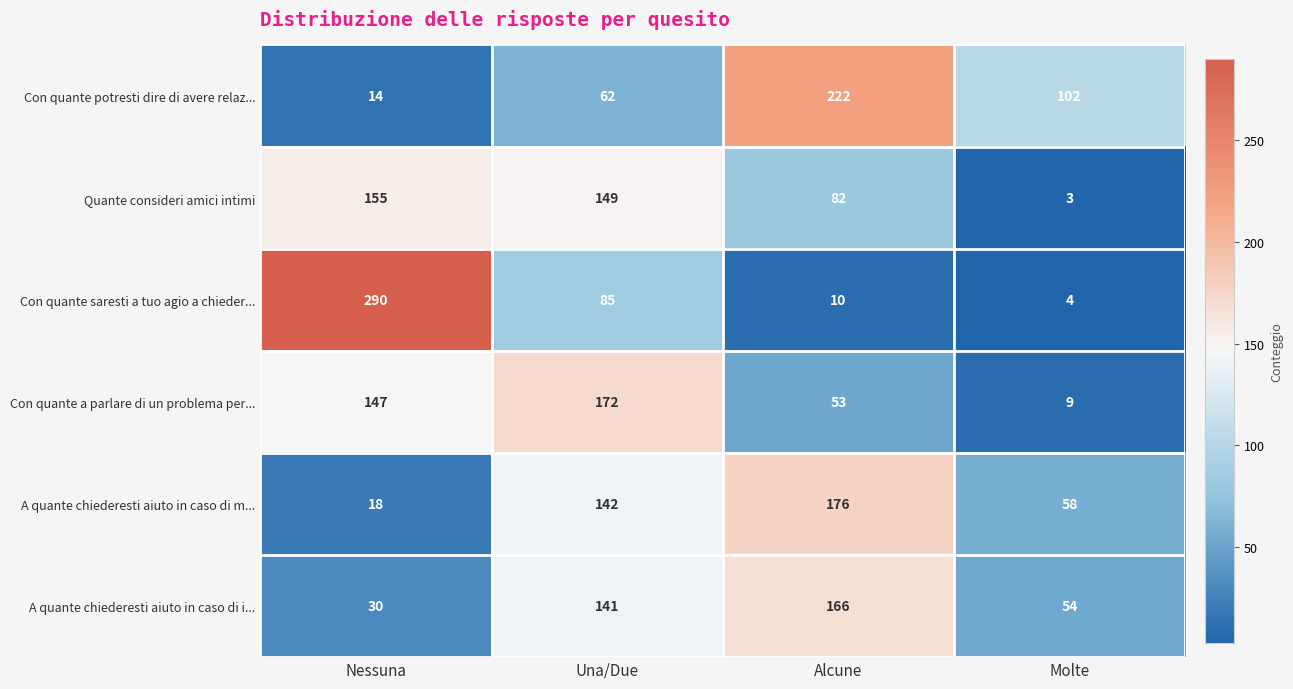

What is the difference between the highest and lowest values at Molte?

99